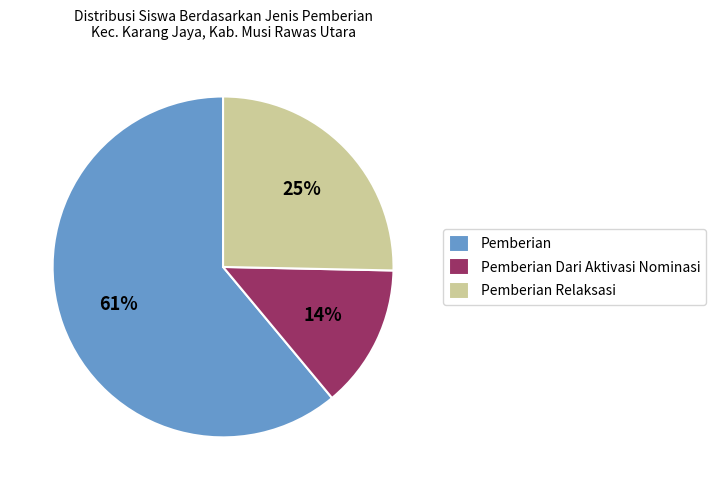

What percentage is the Pemberian slice, to the nearest percent?

61%